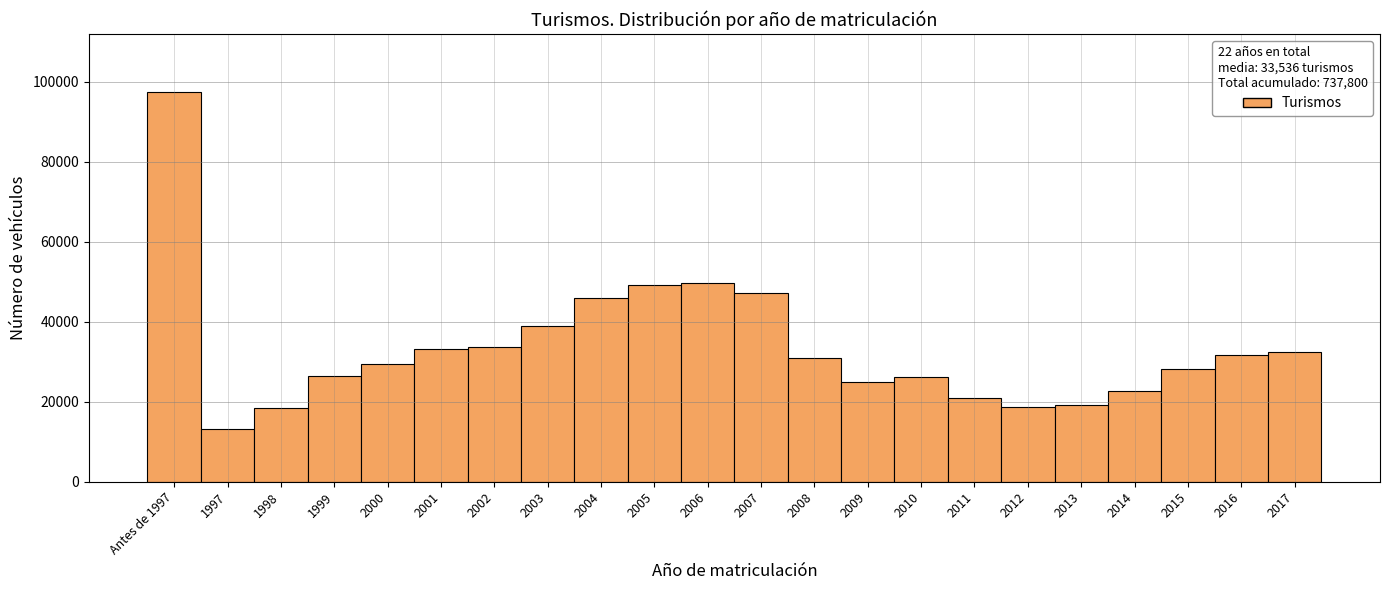

The value at 2010 is 26232. True or false?

True